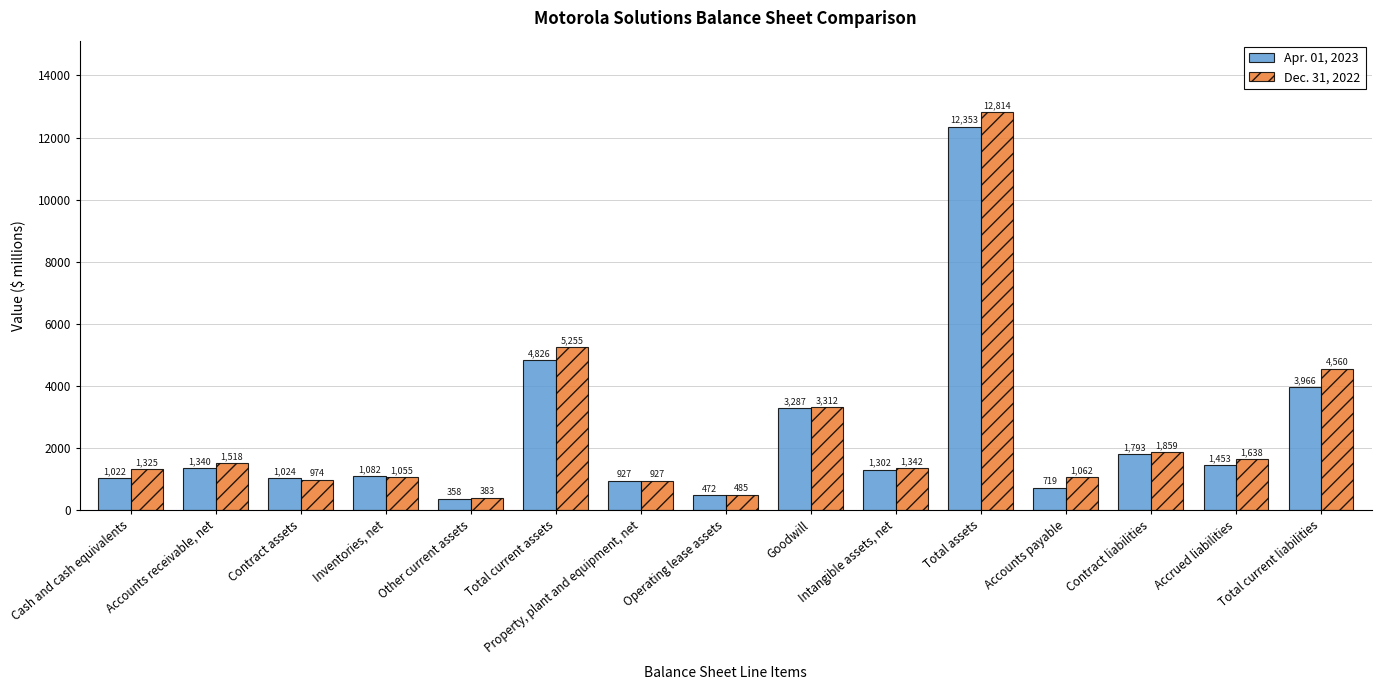

Which category has the lowest value across all series?

Other current assets